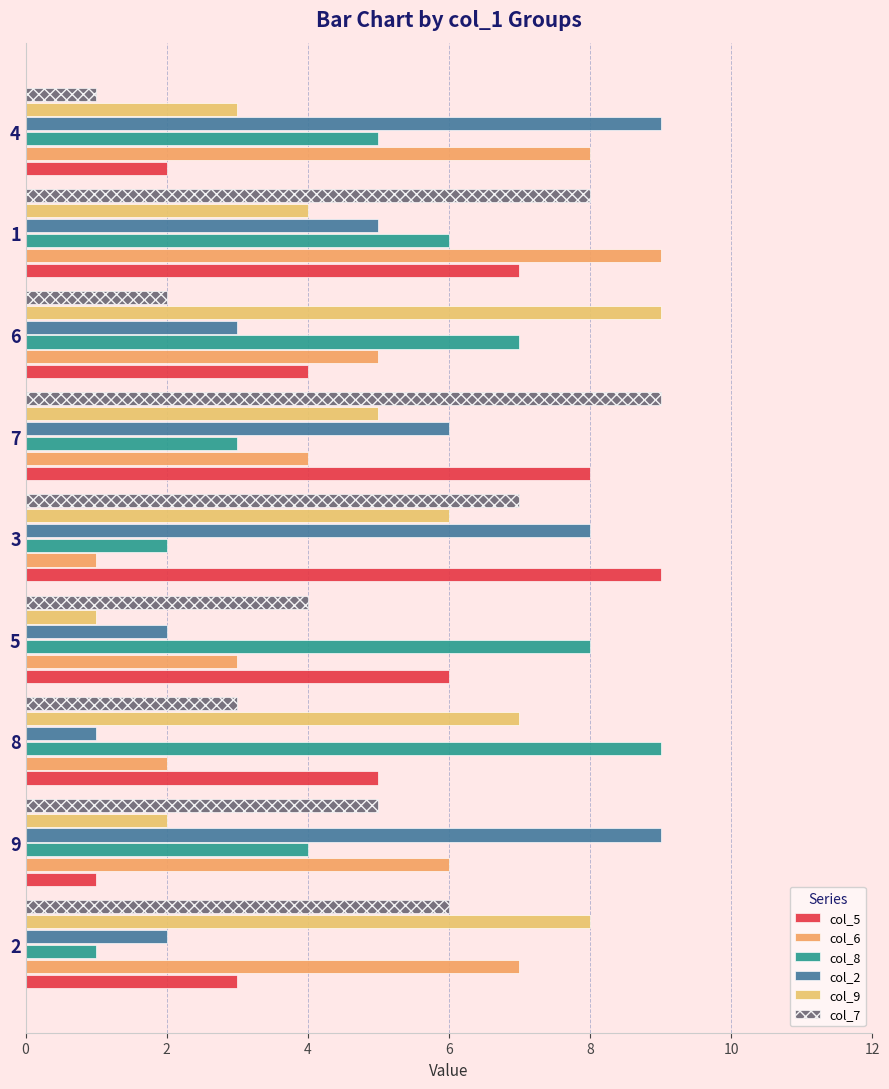

How many data points in col_6 are less than 5?

4